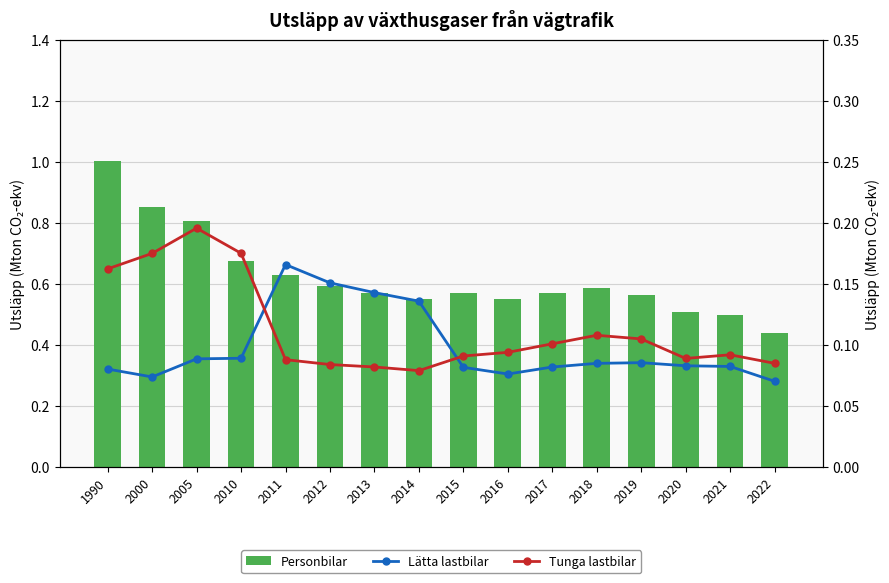

Which series has the largest range (max minus min)?

Personbilar